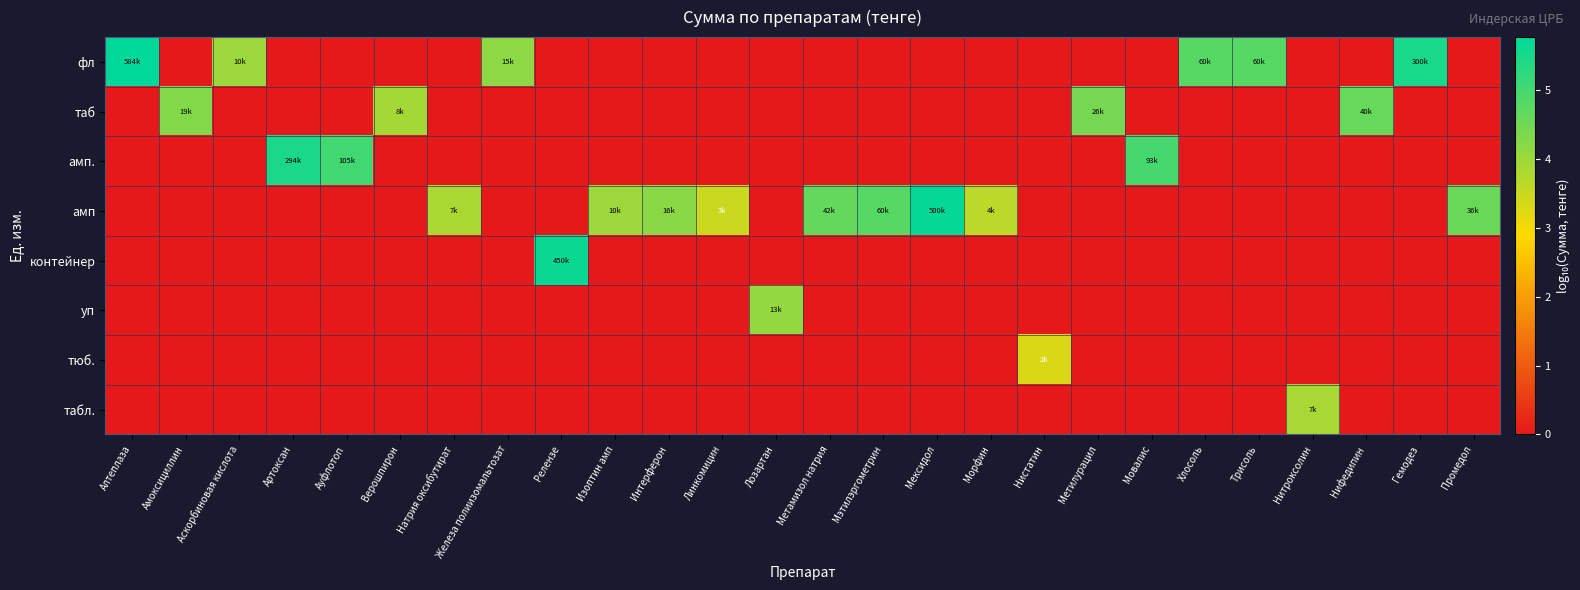

At which category does the chart reach its minimum across all series?

Амоксициллин